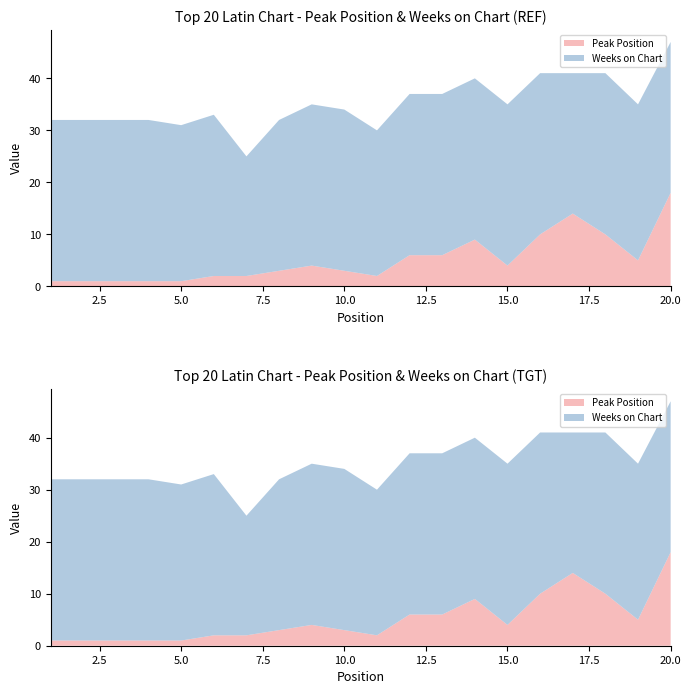

Reading left to right, extract all data points from this chart.

Peak Position: 1=1	2=1	3=1	4=1	5=1	6=2	7=2	8=3	9=4	10=3	11=2	12=6	13=6	14=9	15=4	16=10	17=14	18=10	19=5	20=18
Weeks on Chart: 1=31	2=31	3=31	4=31	5=30	6=31	7=23	8=29	9=31	10=31	11=28	12=31	13=31	14=31	15=31	16=31	17=27	18=31	19=30	20=29